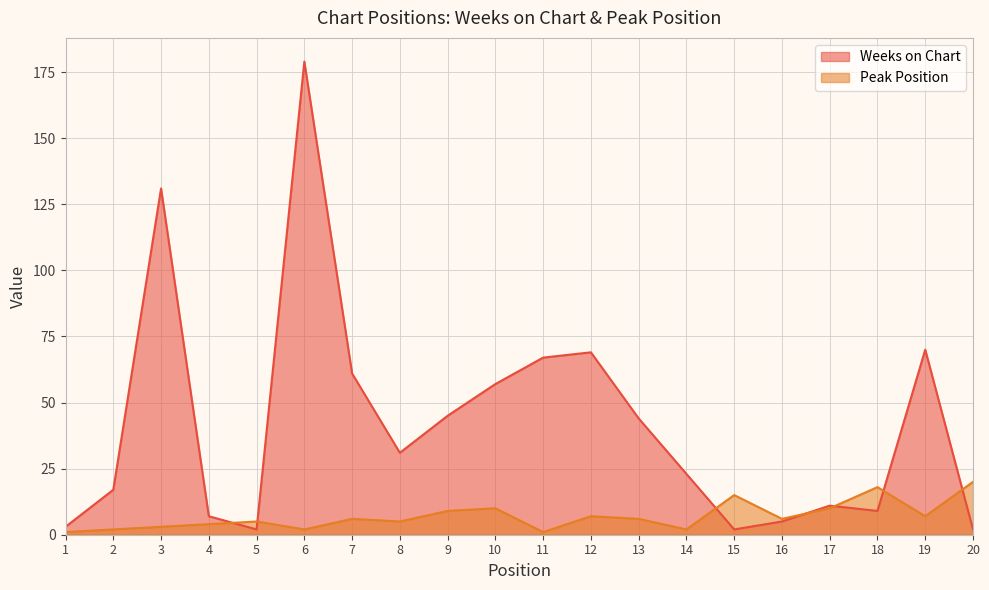

What are all the series names shown in the legend?

Weeks on Chart, Peak Position